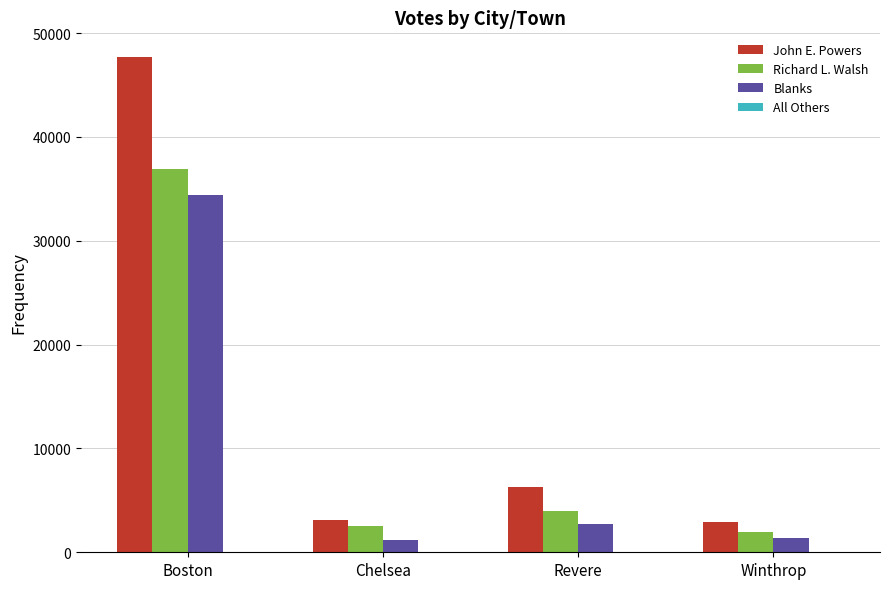

Is the value of Richard L. Walsh at Chelsea greater than the value of John E. Powers at Chelsea?

No